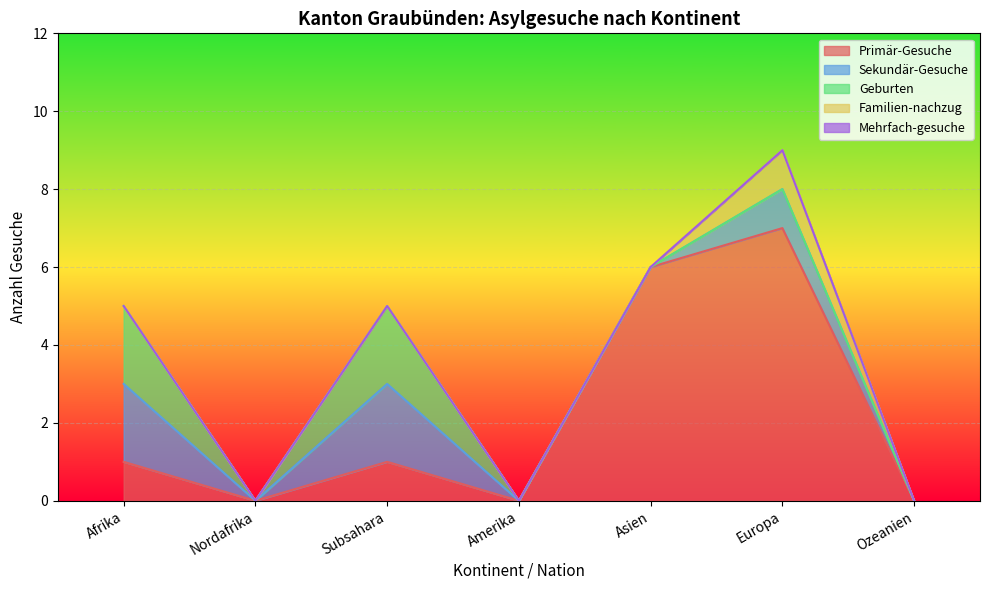

What is the difference between the maximum and second lowest values in the Familien-nachzug series?

1